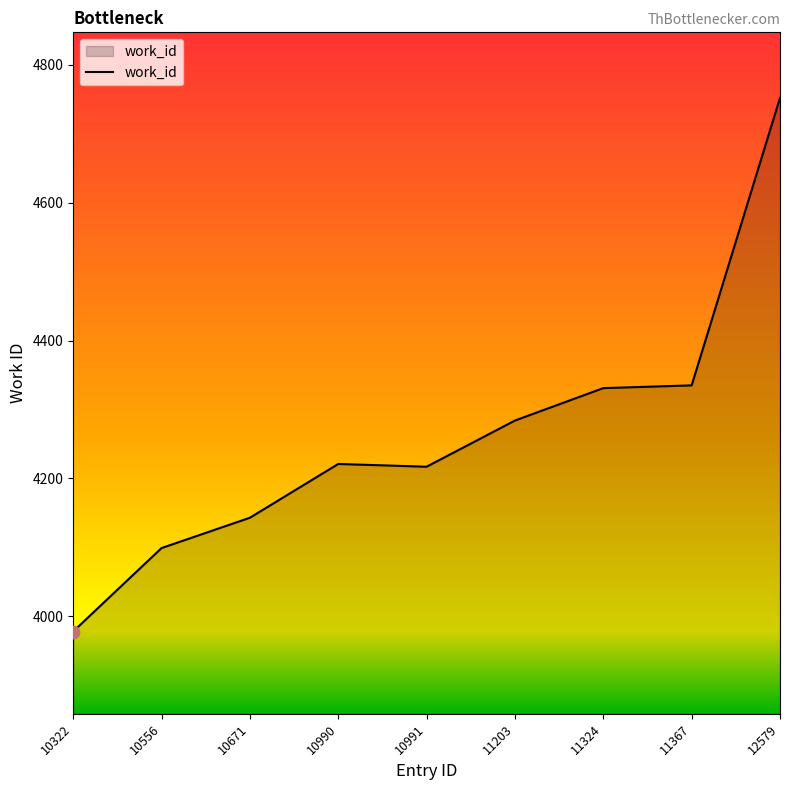

What is the ratio of the value at 10990 to the value at 10556?

1.0